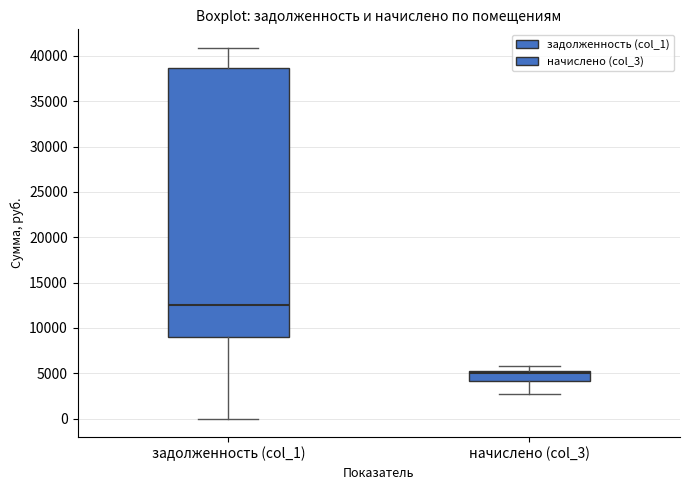

Which box's median line is the highest?

задолженность (col_1)